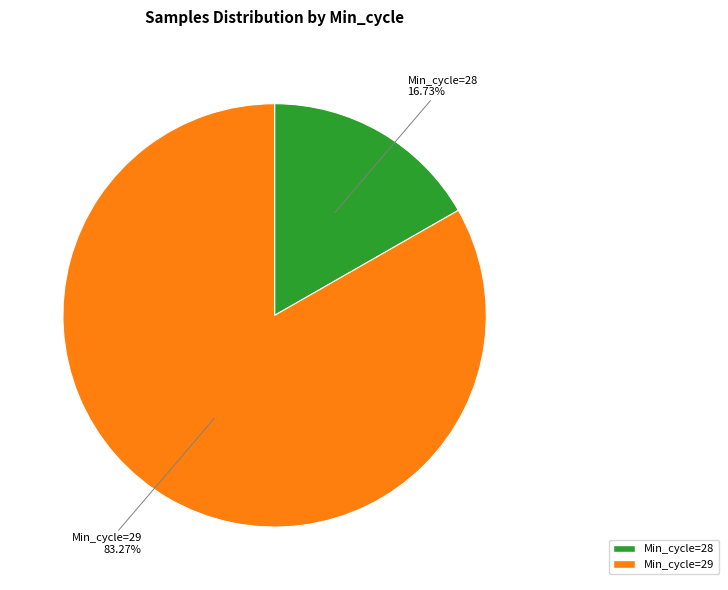

Does any single category account for the majority?

Yes